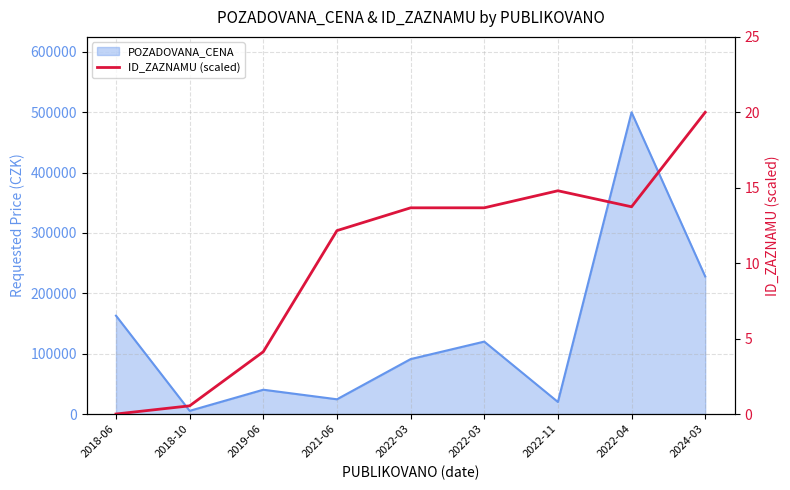

Which category has the highest value across all series?

2024-03